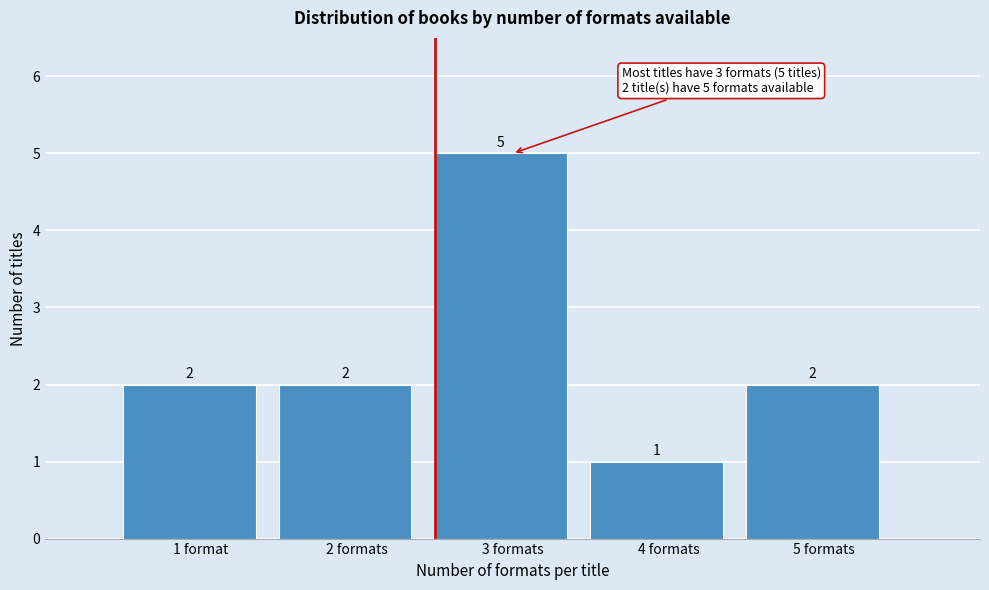

Reading left to right, list all the values displayed in this chart.

2	2	5	1	2